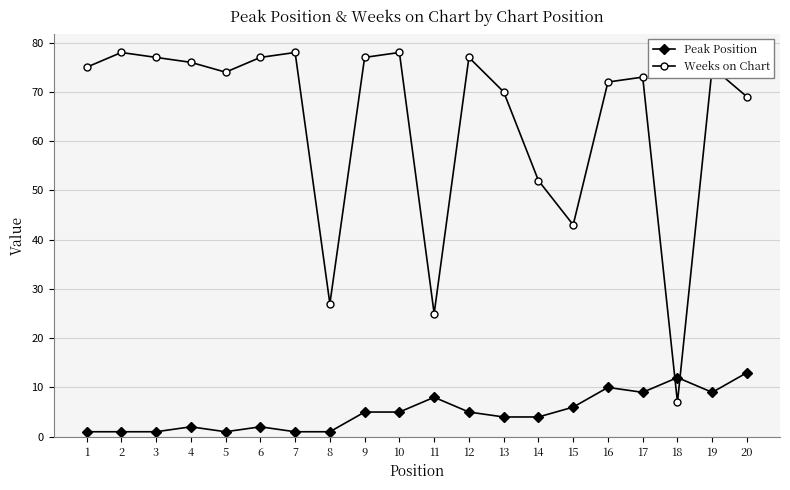

What is the average value of the Weeks on Chart series?

64